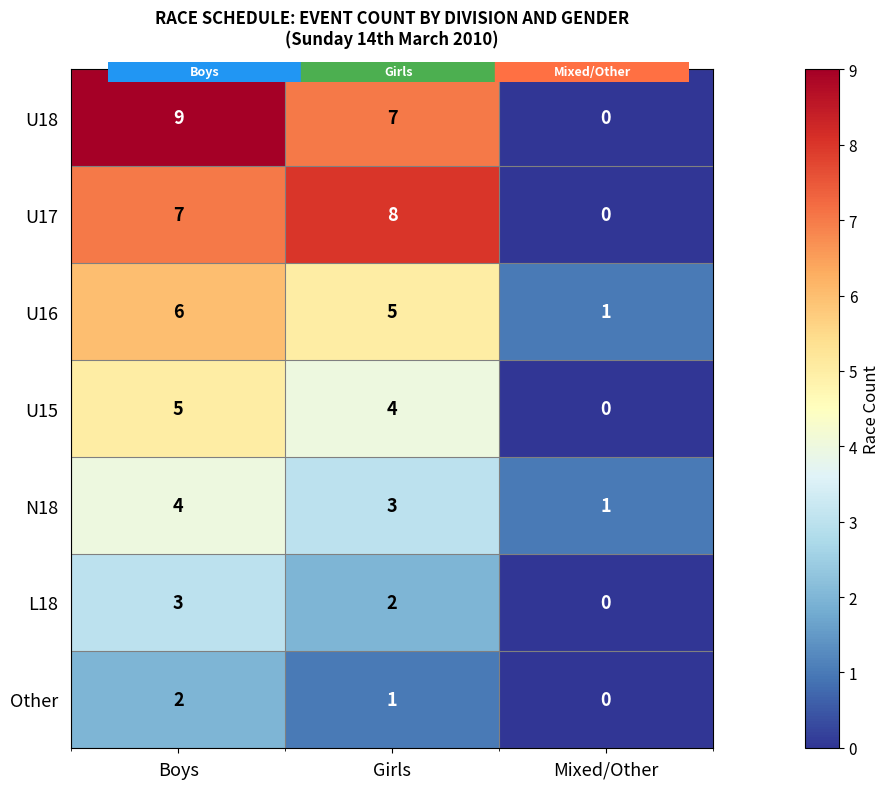

What is the spread (max minus min) of values at Boys?

7